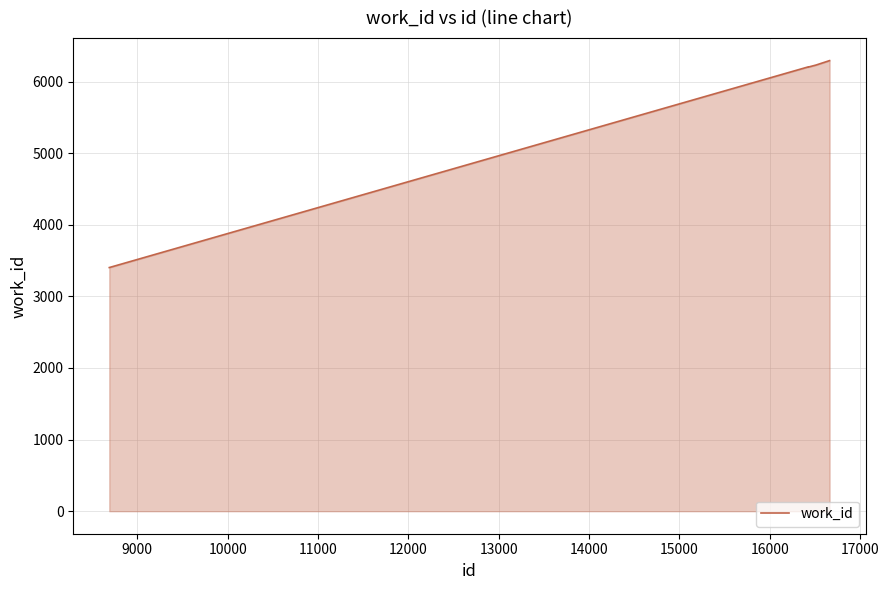

What is the smallest value displayed?

3403